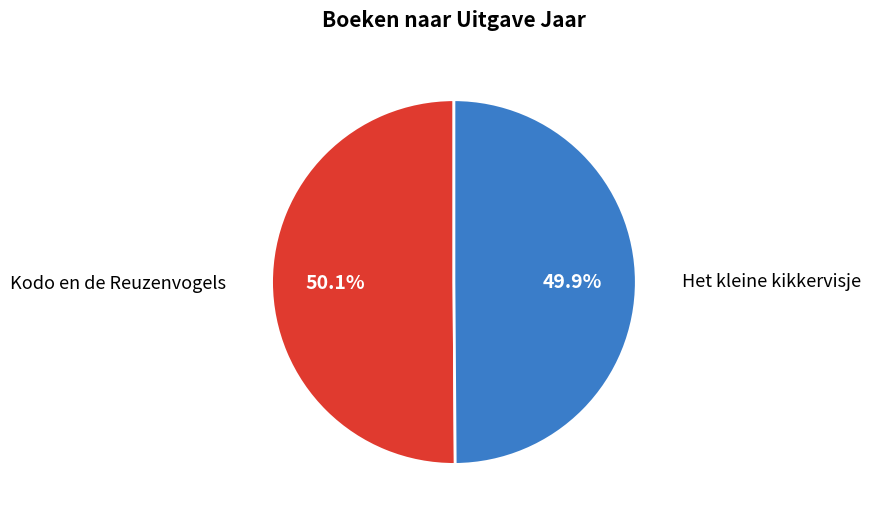

Is there a majority slice in this chart?

Yes